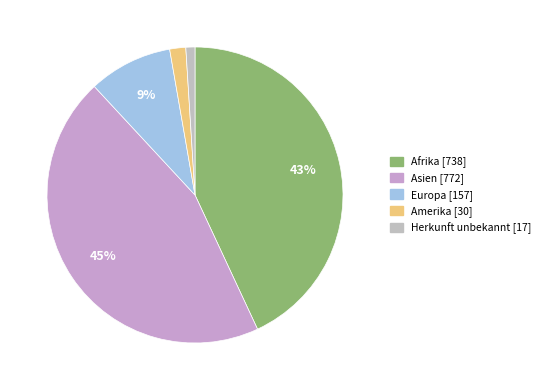

To the nearest percent, what percentage of the pie is Asien?

45%